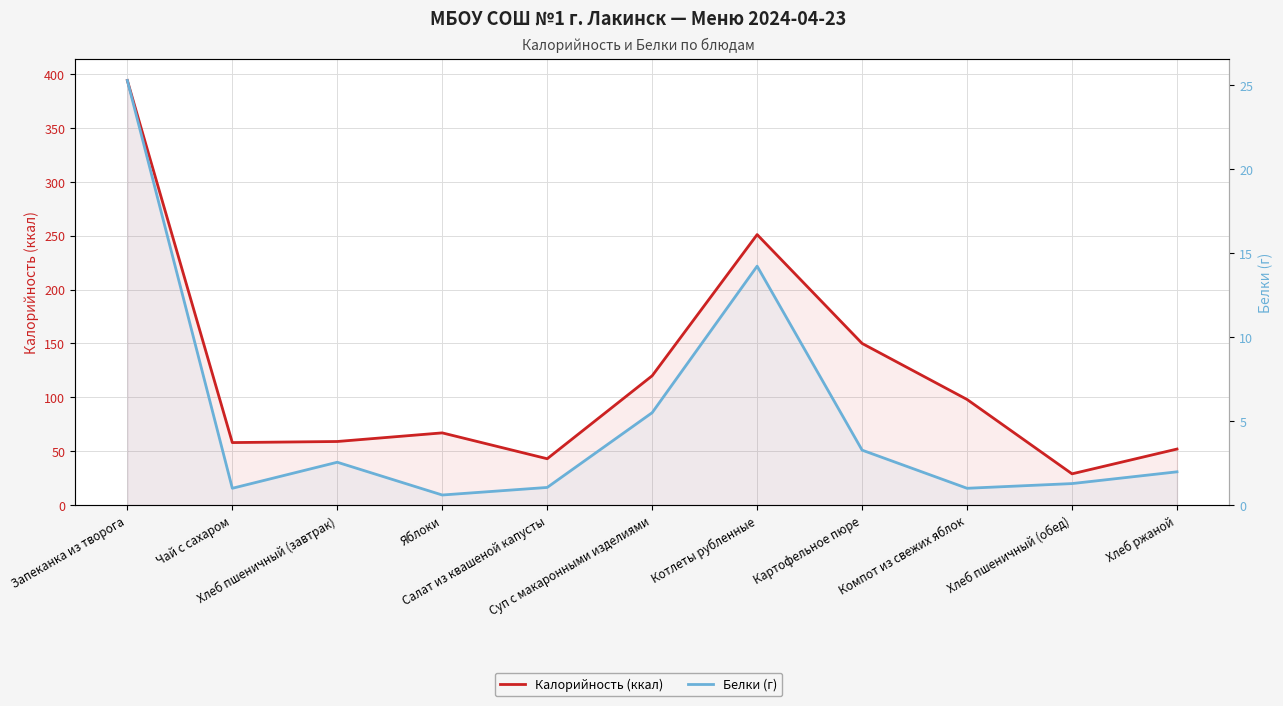

List the labels in order of Калорийность (ккал) value, smallest first.

Хлеб пшеничный (обед), Салат из квашеной капусты, Хлеб ржаной, Чай с сахаром, Хлеб пшеничный (завтрак), Яблоки, Компот из свежих яблок, Суп с макаронными изделиями, Картофельное пюре, Котлеты рубленные, Запеканка из творога